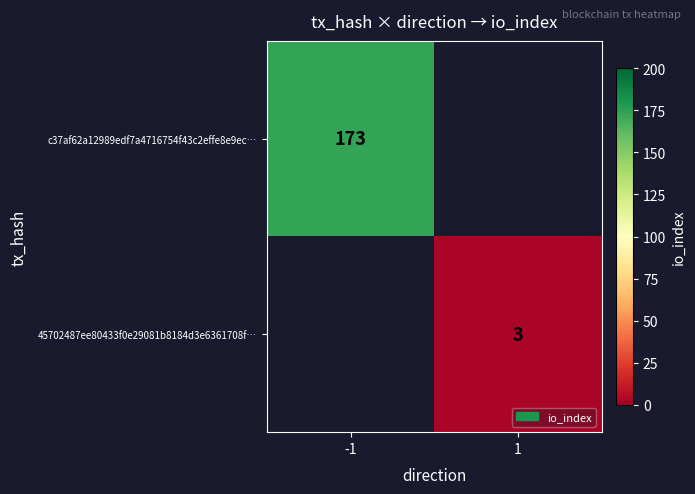

The 45702487ee80433f0e29081b8184d3e6361708f… series shows 3 at 1. True or false?

True